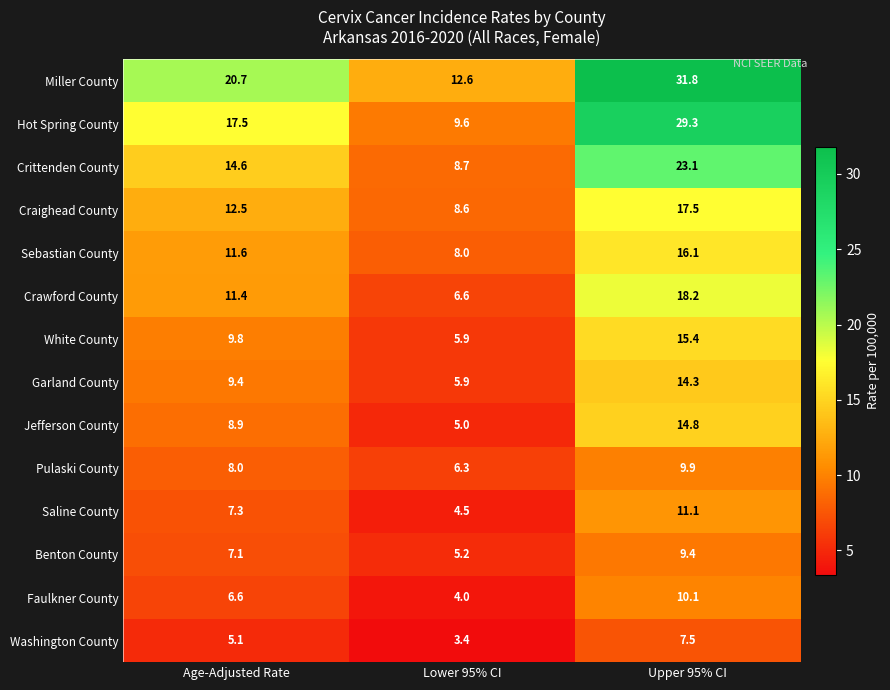

At which label is Crittenden County closest to 15?

Age-Adjusted Rate